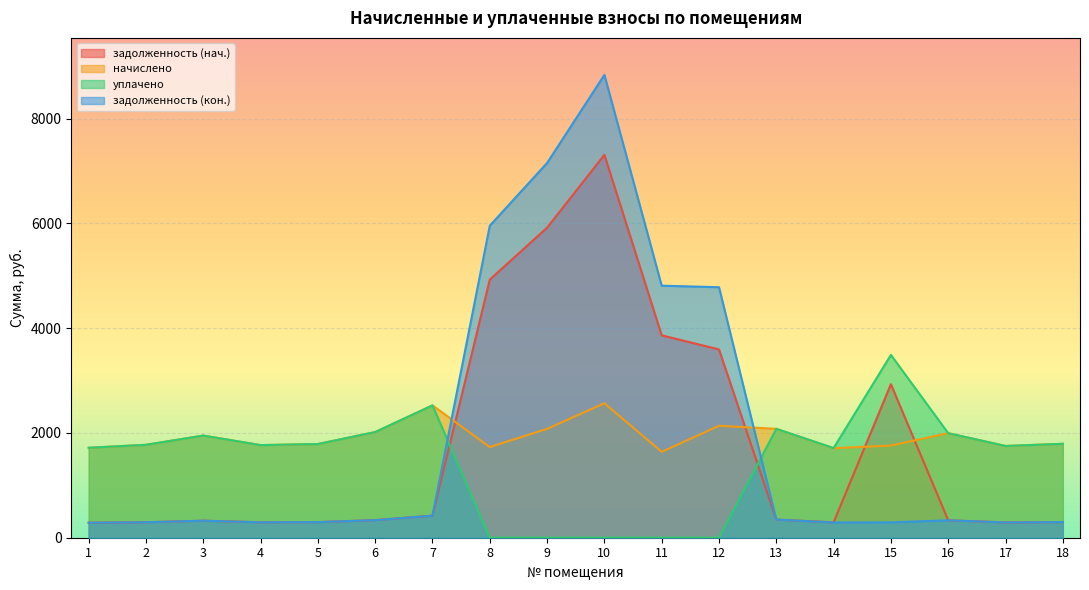

List the labels in order of задолженность (кон.) value, largest first.

10, 9, 8, 11, 12, 7, 13, 6, 16, 3, 18, 5, 2, 4, 15, 17, 14, 1